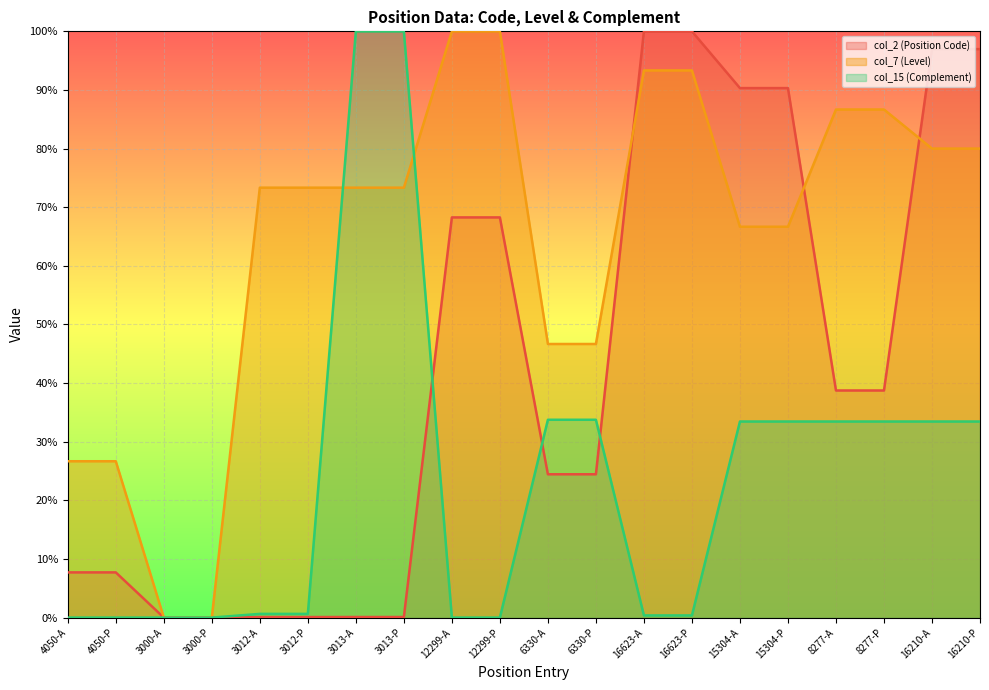

Reading left to right, extract all data points from this chart.

col_2 (Position Code): 7.7	7.7	0.0	0.0	0.1	0.1	0.1	0.1	68.3	68.3	24.4	24.4	100.0	100.0	90.3	90.3	38.7	38.7	97.0	97.0
col_7 (Level): 26.7	26.7	0.0	0.0	73.3	73.3	73.3	73.3	100.0	100.0	46.7	46.7	93.3	93.3	66.7	66.7	86.7	86.7	80.0	80.0
col_15 (Complement): 0.0	0.0	0.0	0.0	0.6	0.6	100.0	100.0	0.0	0.0	33.7	33.7	0.4	0.4	33.4	33.4	33.4	33.4	33.4	33.4